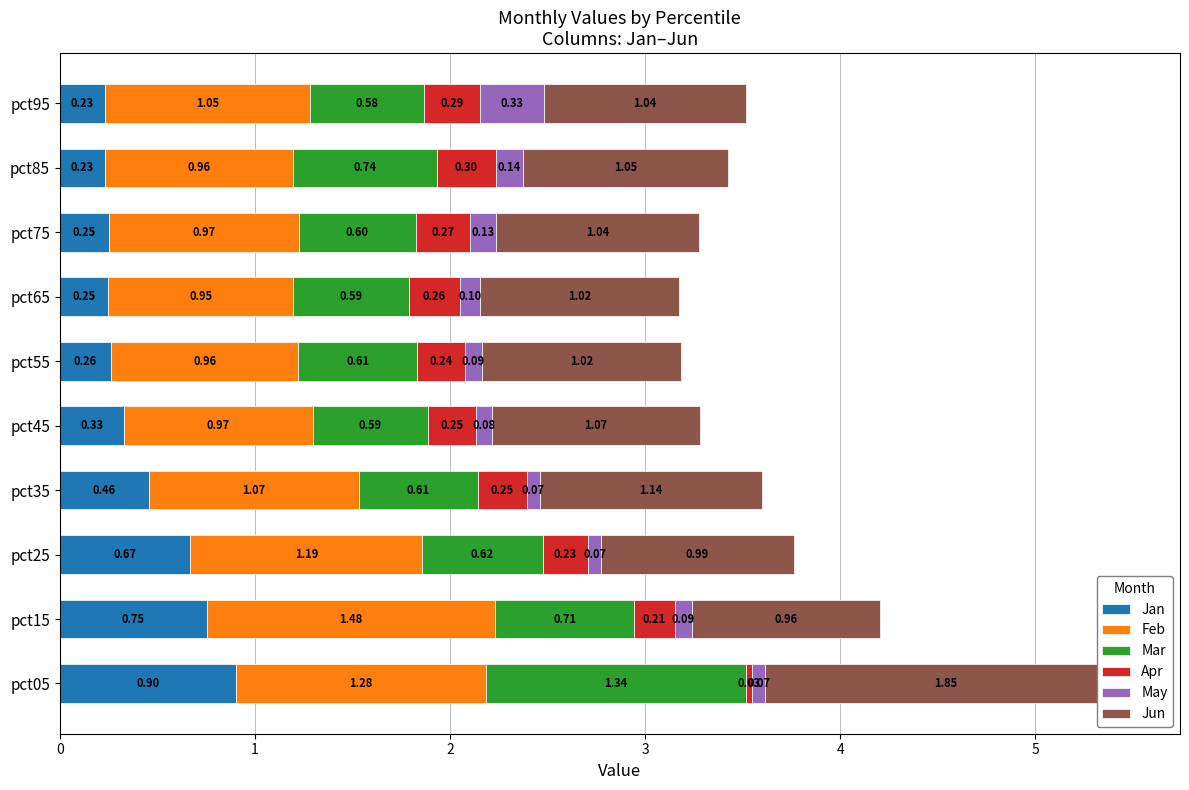

Is the value of Feb at pct55 greater than the value of Apr at pct65?

Yes